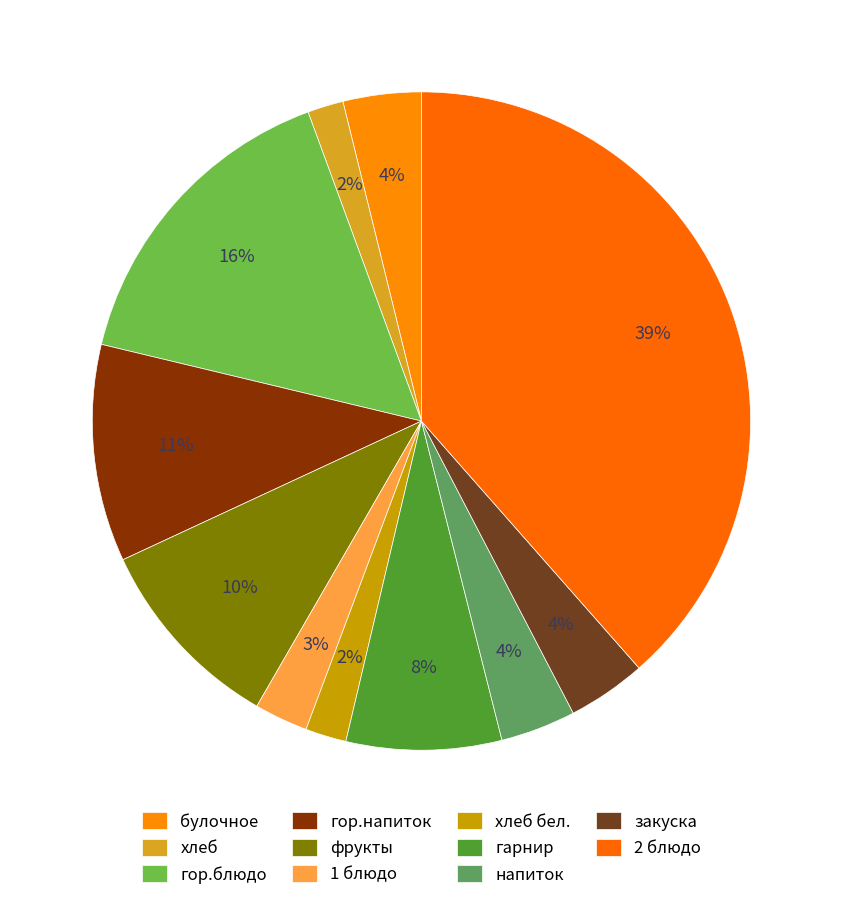

The напиток slice represents 14% of the pie. True or false?

False